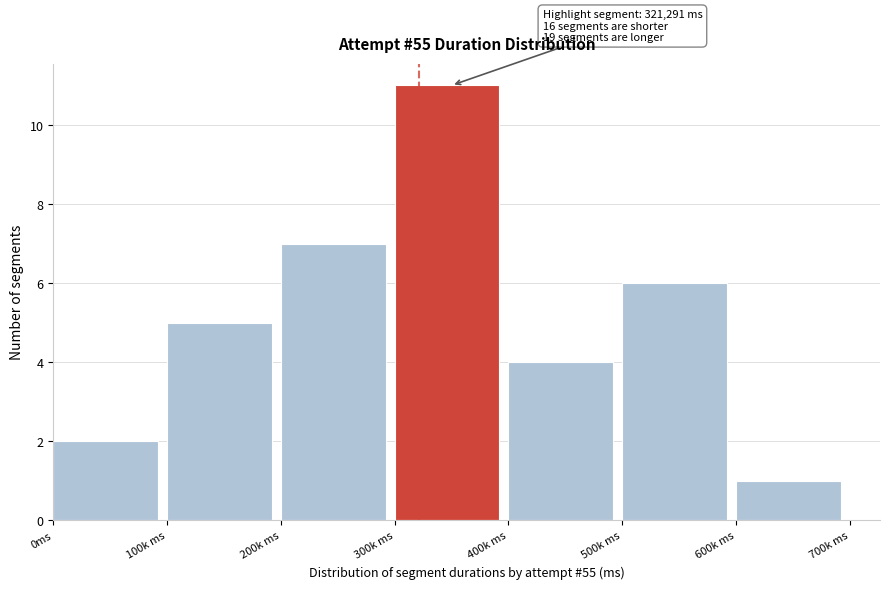

Reading right to left, transcribe all the data shown in this chart.

1	6	4	11	7	5	2